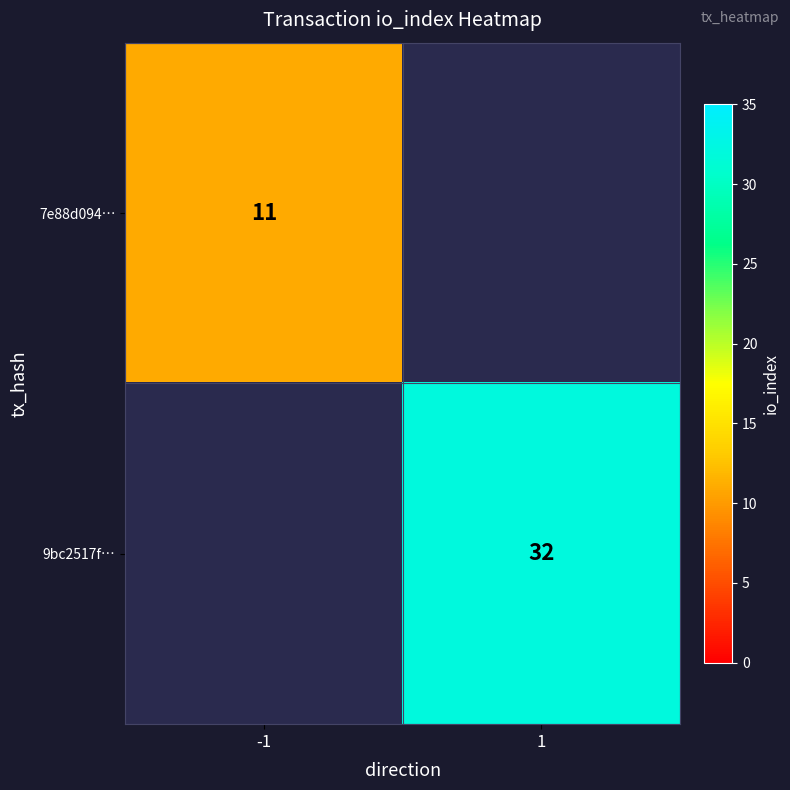

Count the number of categories in the chart.

2